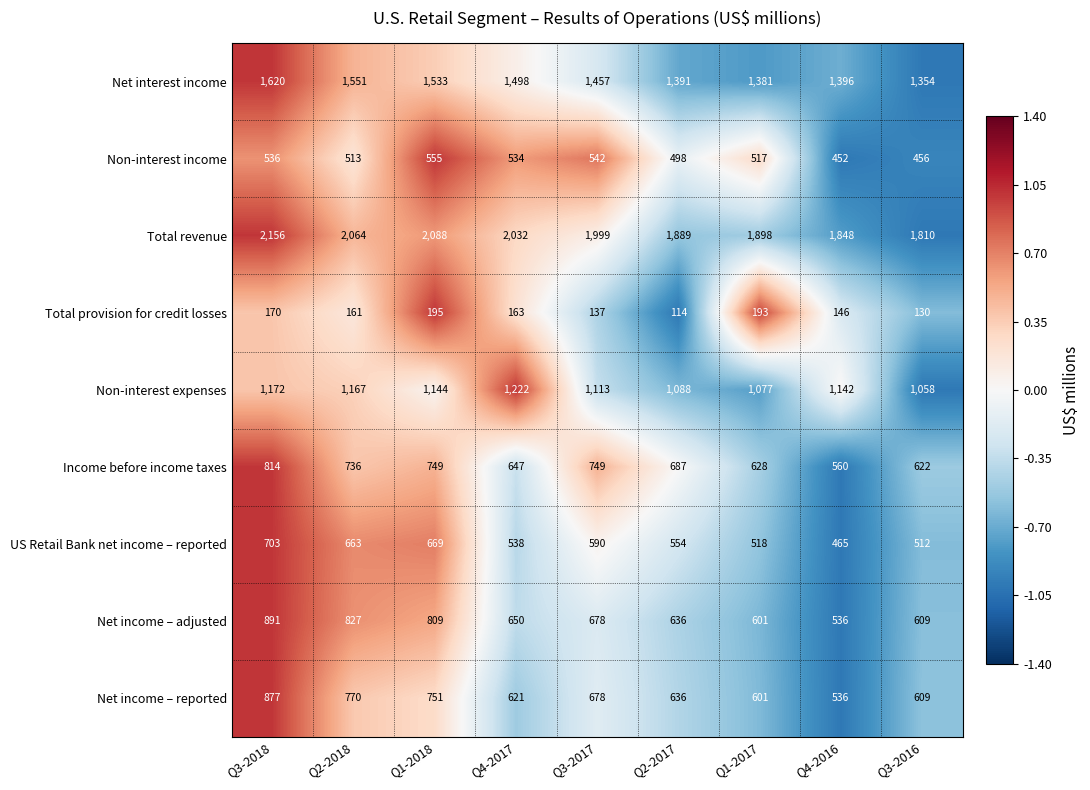

What is the greatest value displayed?

2156